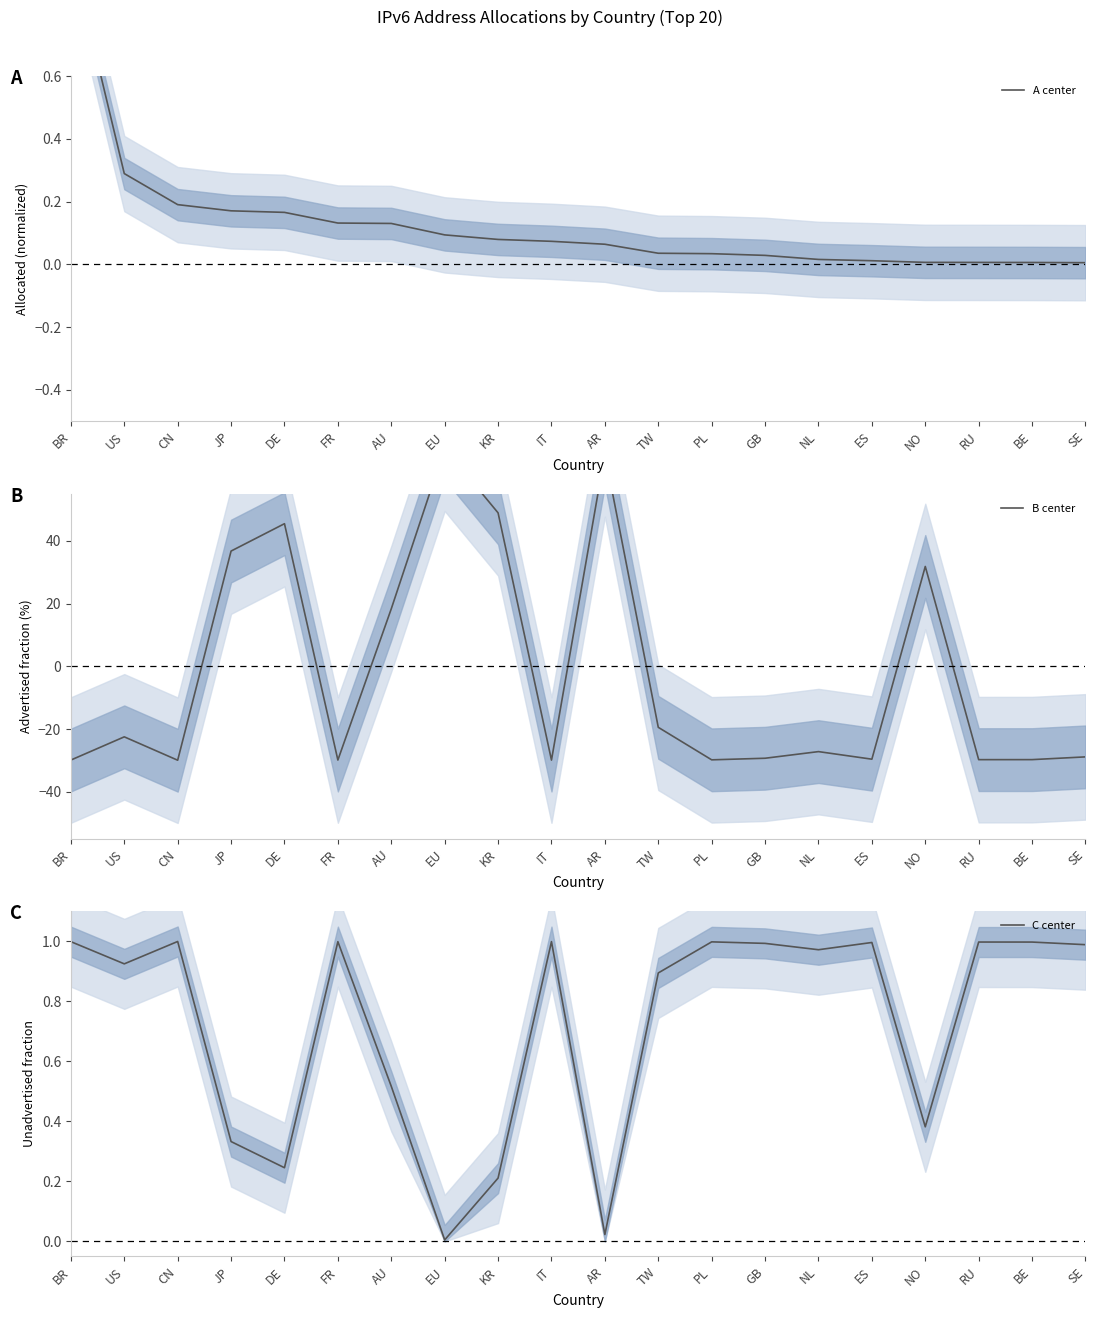

Is it true that A center equals 0.1 at AU?

True